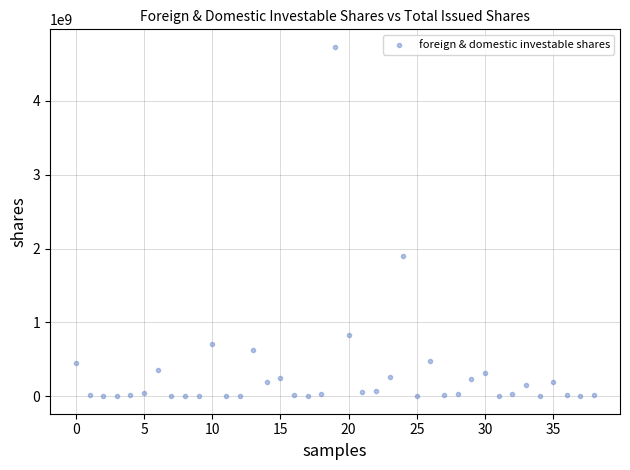

What is the range of Y values (max minus min)?

4731075000